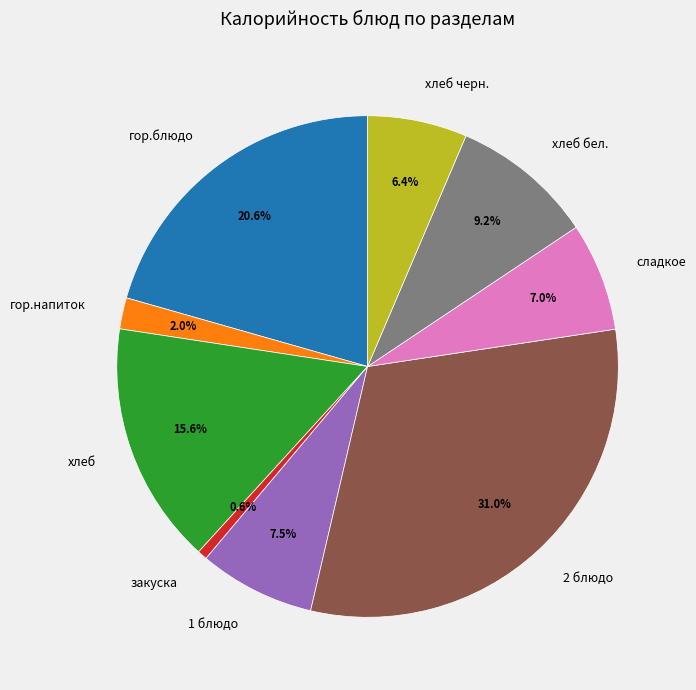

Rank the categories by value from highest to lowest.

2 блюдо, гор.блюдо, хлеб, хлеб бел., 1 блюдо, сладкое, хлеб черн., гор.напиток, закуска